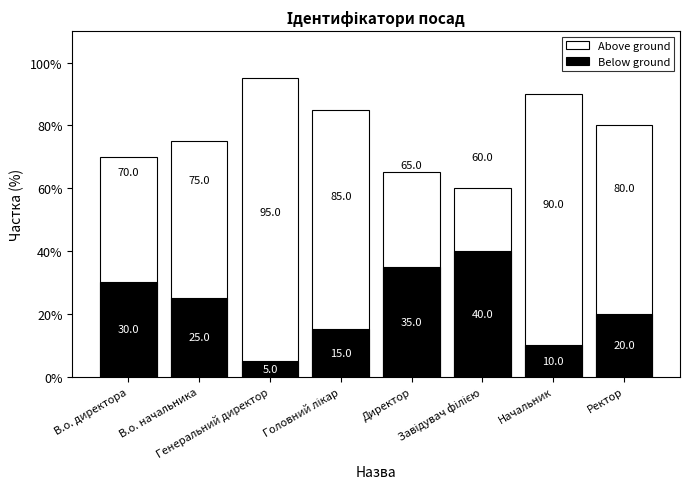

Where does the Below ground series first go above 25?

В.о. директора